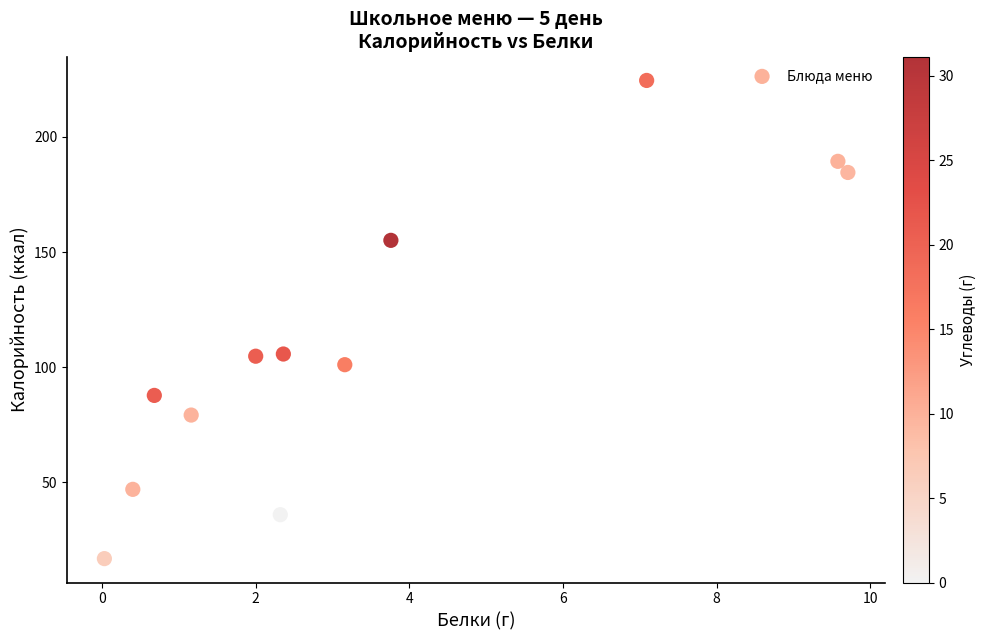

What is the range of Y values (max minus min)?

207.6